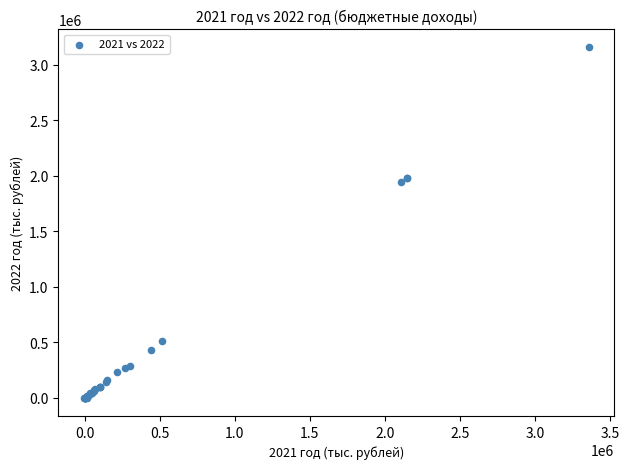

What Y value in the scatter plot is closest to 1577333?

1942100.0